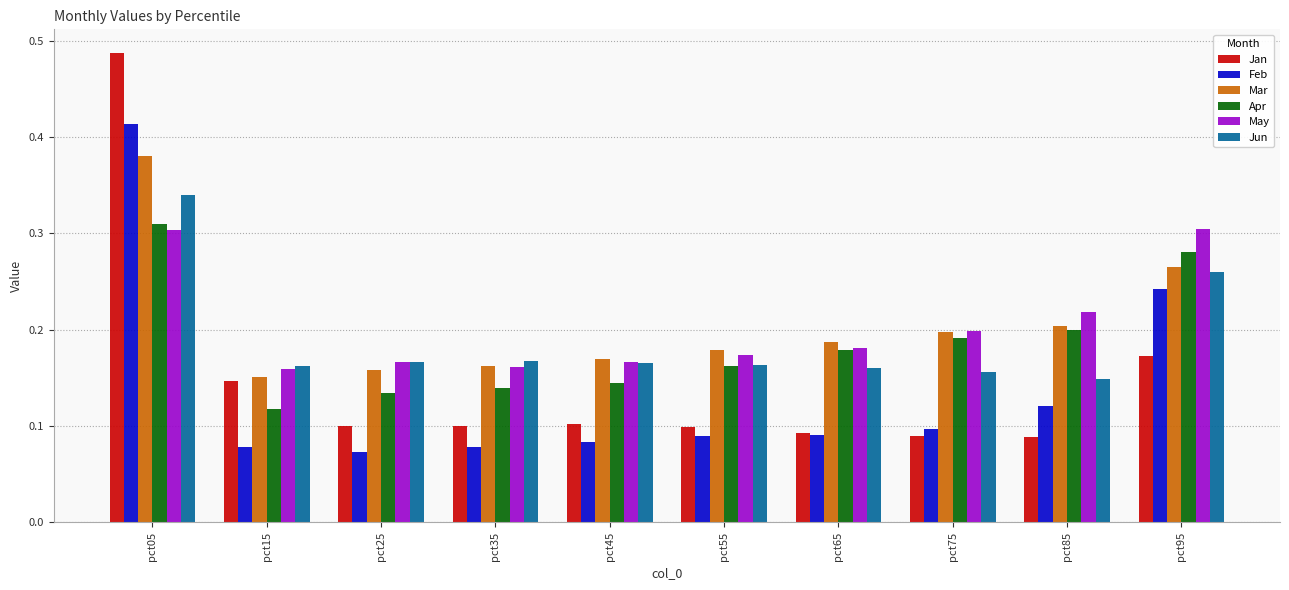

Is the value of Mar at pct45 greater than the value of Jan at pct85?

Yes